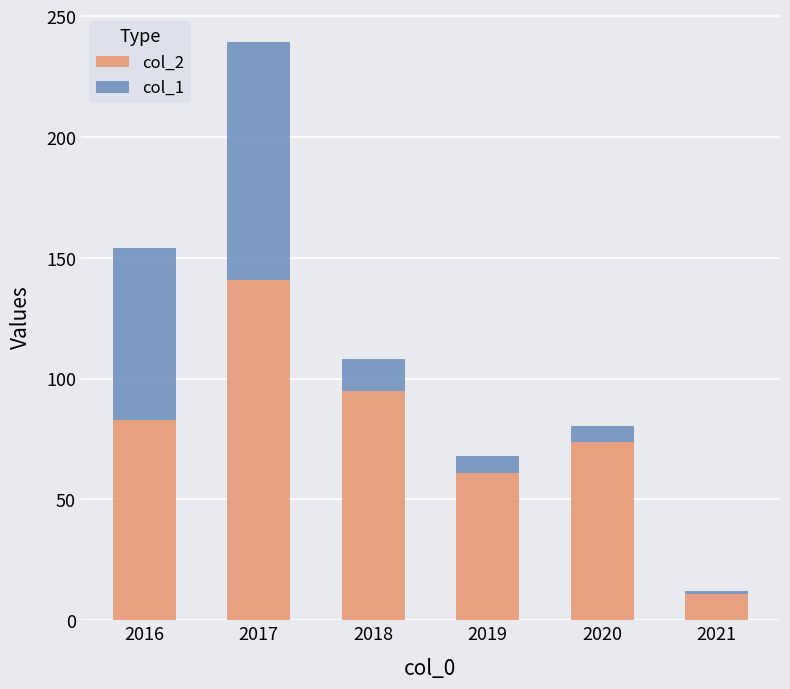

True or false: col_2 has a value of 19.3 at 2021.

False